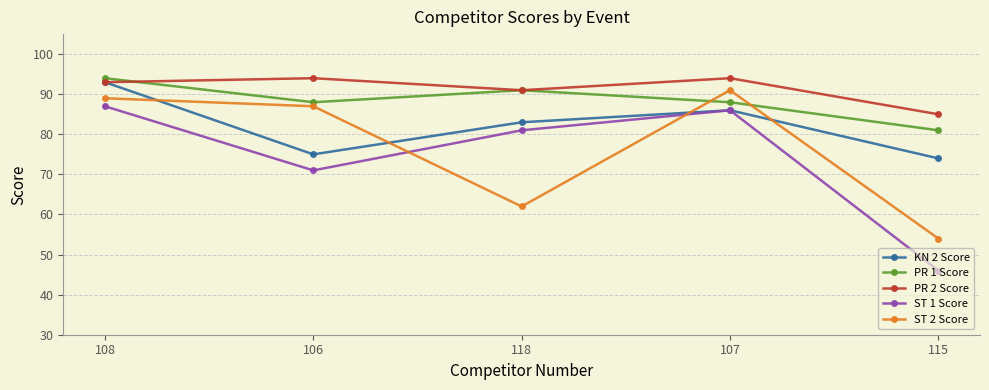

What is the label of the 2nd point from the left?

106